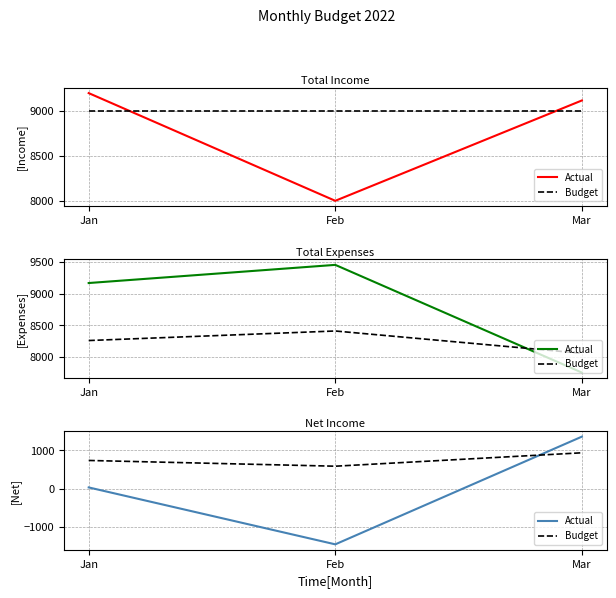

Is the value of Budget at Jan greater than the value of Actual at Feb?

Yes